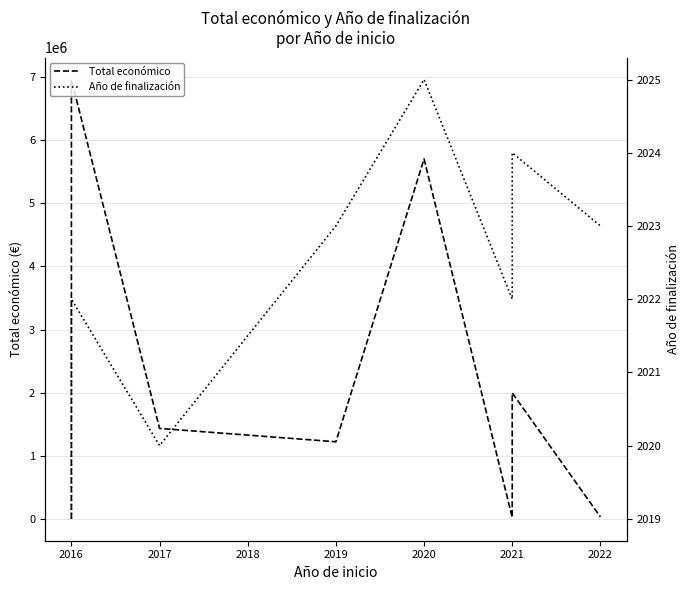

True or false: Total económico and Año de finalización intersect in this chart.

False